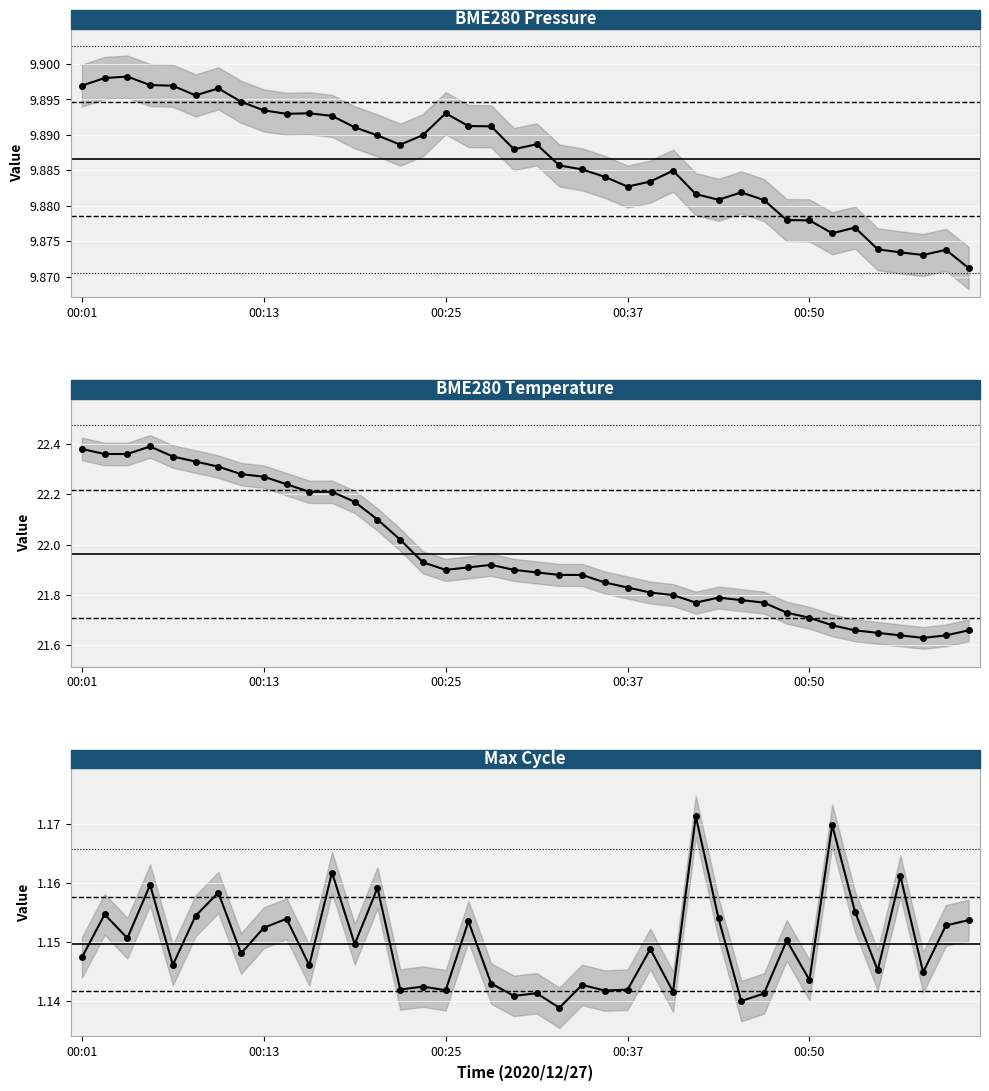

Which series has the largest range (max minus min)?

Max_cycle